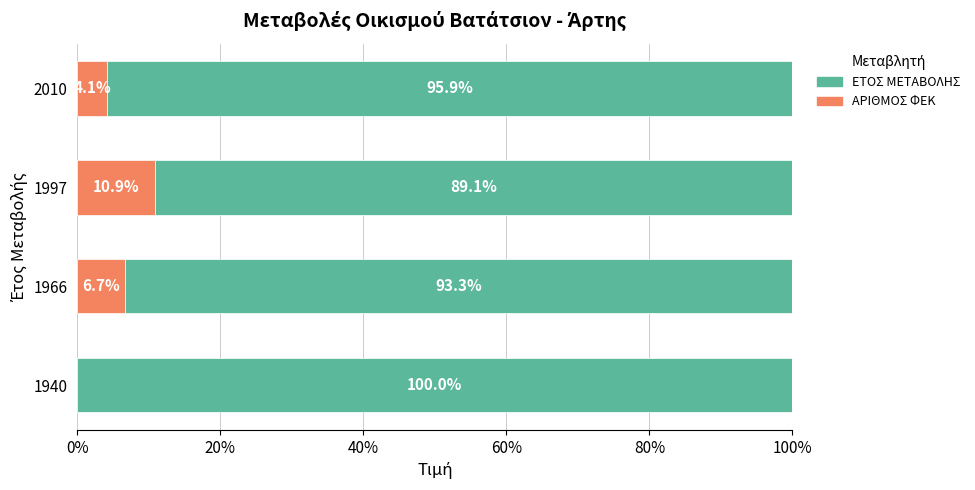

What is the total value across all series at 1966?

100.0